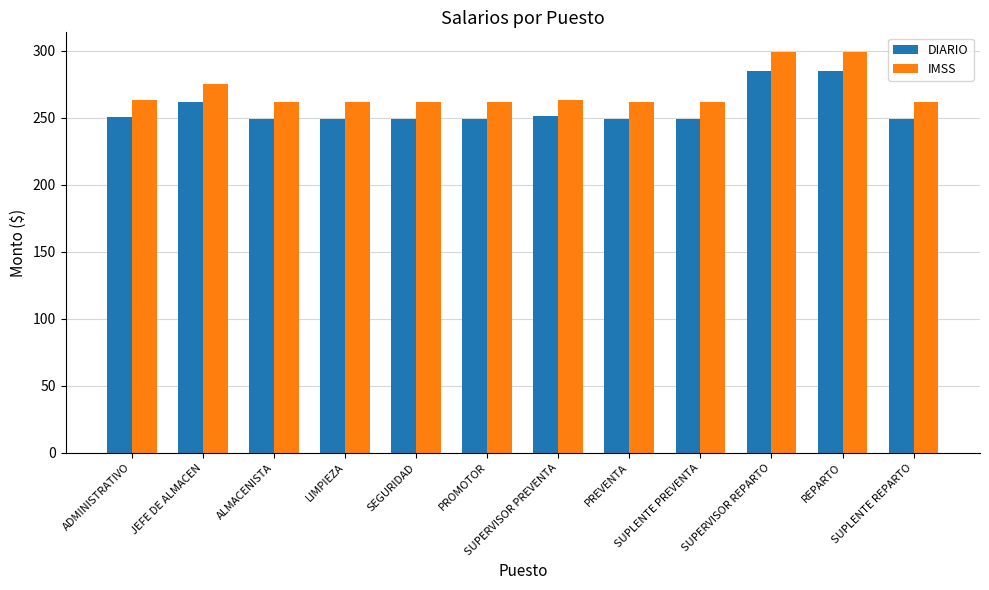

What is the average value of the DIARIO series?

256.5